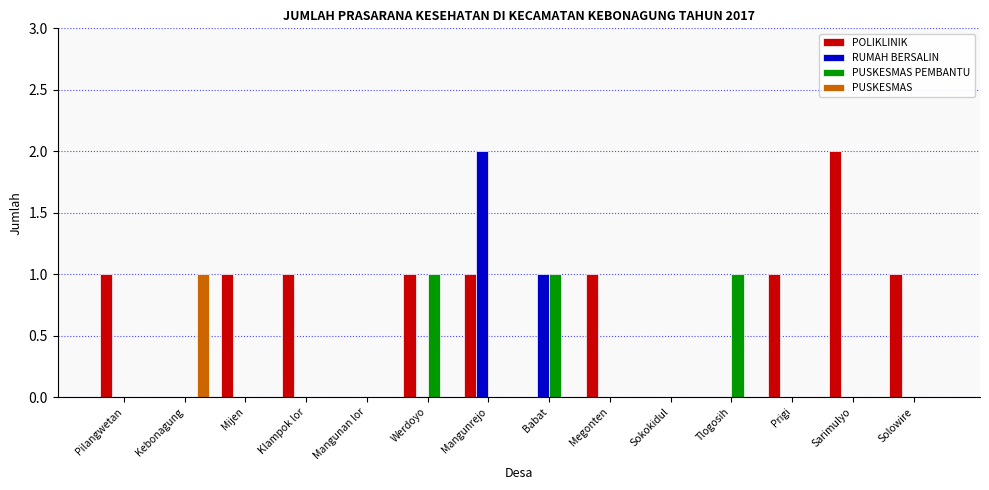

Reading left to right, transcribe all the data shown in this chart.

POLIKLINIK: 1	0	1	1	0	1	1	0	1	0	0	1	2	1
RUMAH BERSALIN: 0	0	0	0	0	0	2	1	0	0	0	0	0	0
PUSKESMAS PEMBANTU: 0	0	0	0	0	1	0	1	0	0	1	0	0	0
PUSKESMAS: 0	1	0	0	0	0	0	0	0	0	0	0	0	0